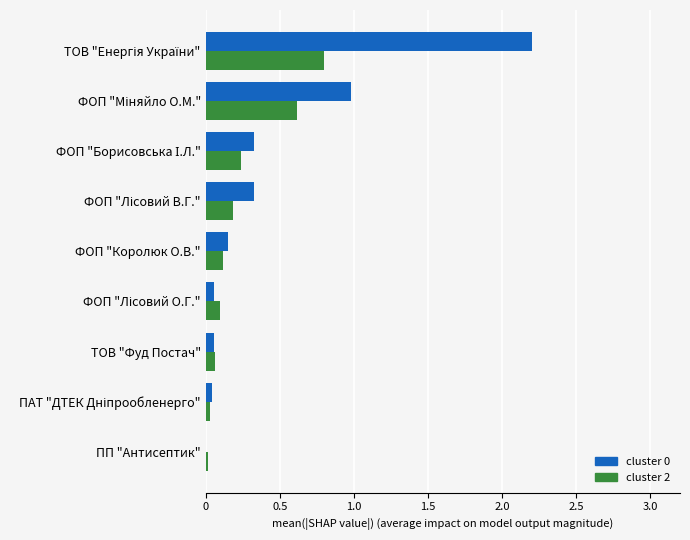

What is the maximum value for cluster 0?

2.2